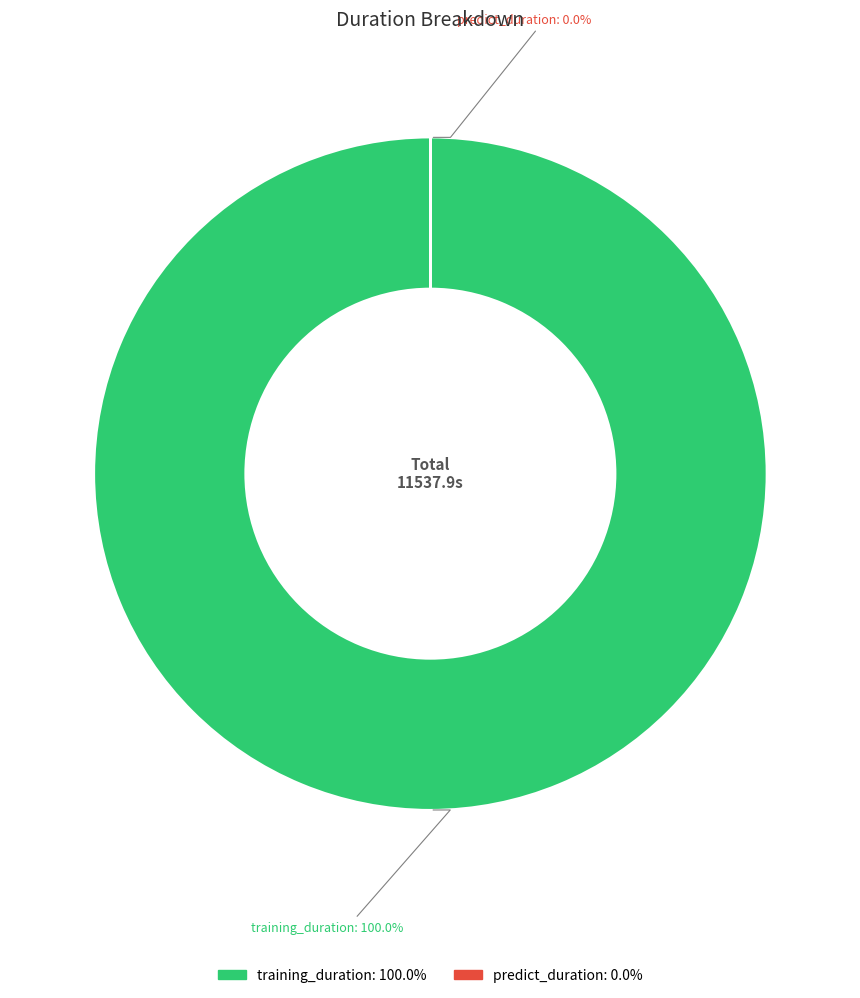

Is it true that training_duration is 100% of the pie?

True